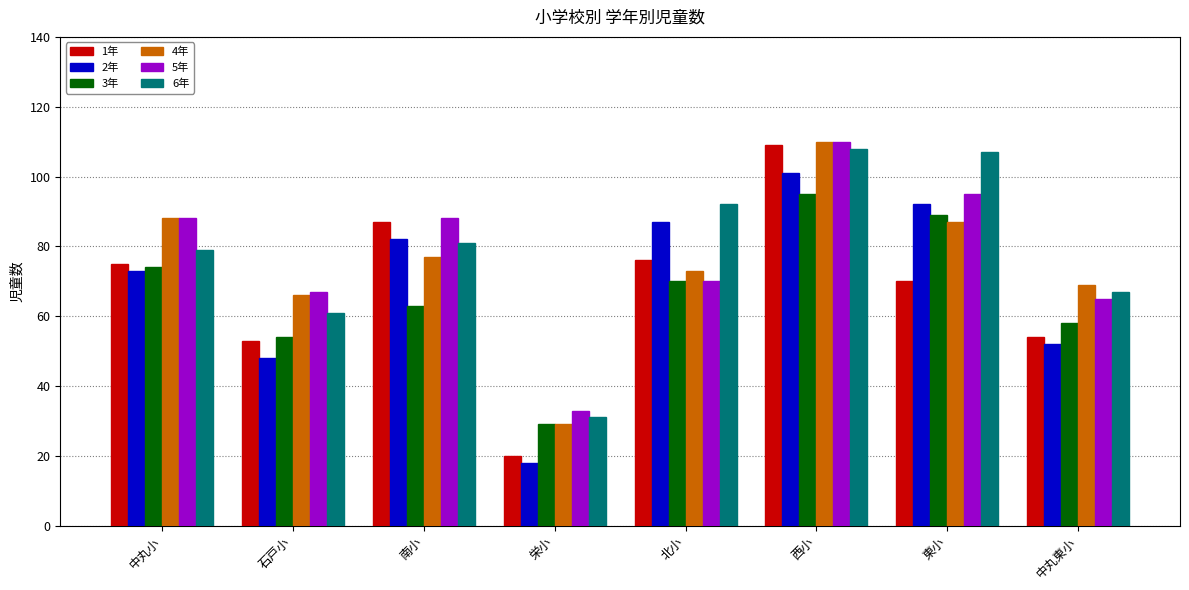

The 3年 series shows 58 at 中丸東小. True or false?

True